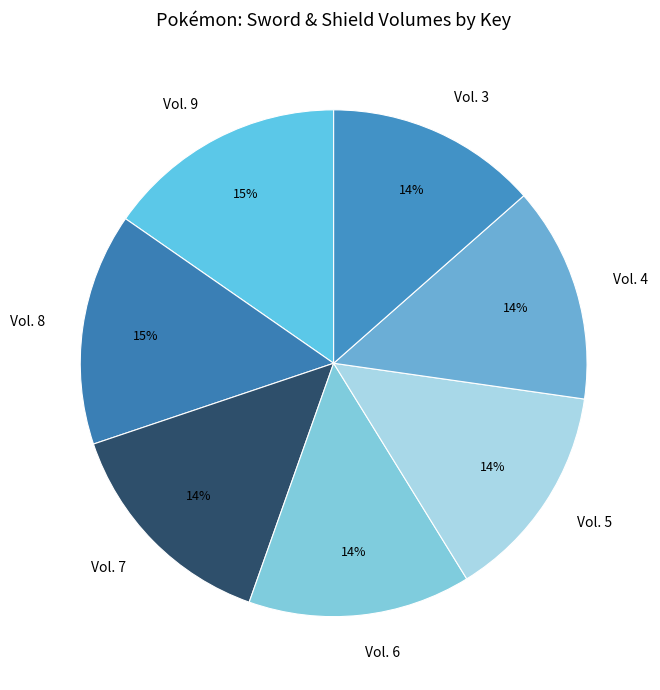

Is the sum of Vol. 7 and Vol. 5 greater than half?

No